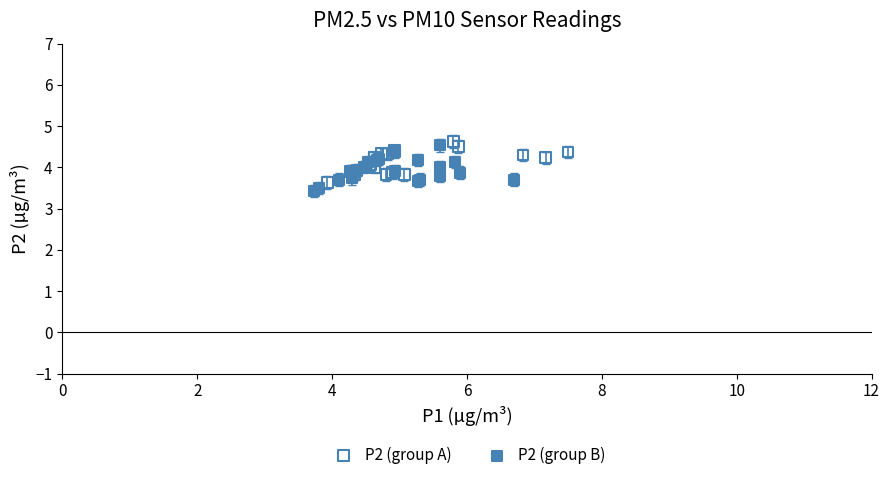

Which series has the largest Y range (max minus min)?

P2 (group B)